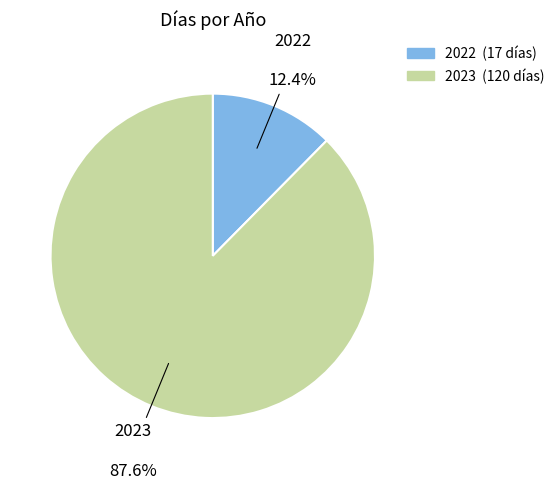

Rank the categories by value from highest to lowest.

2023, 2022